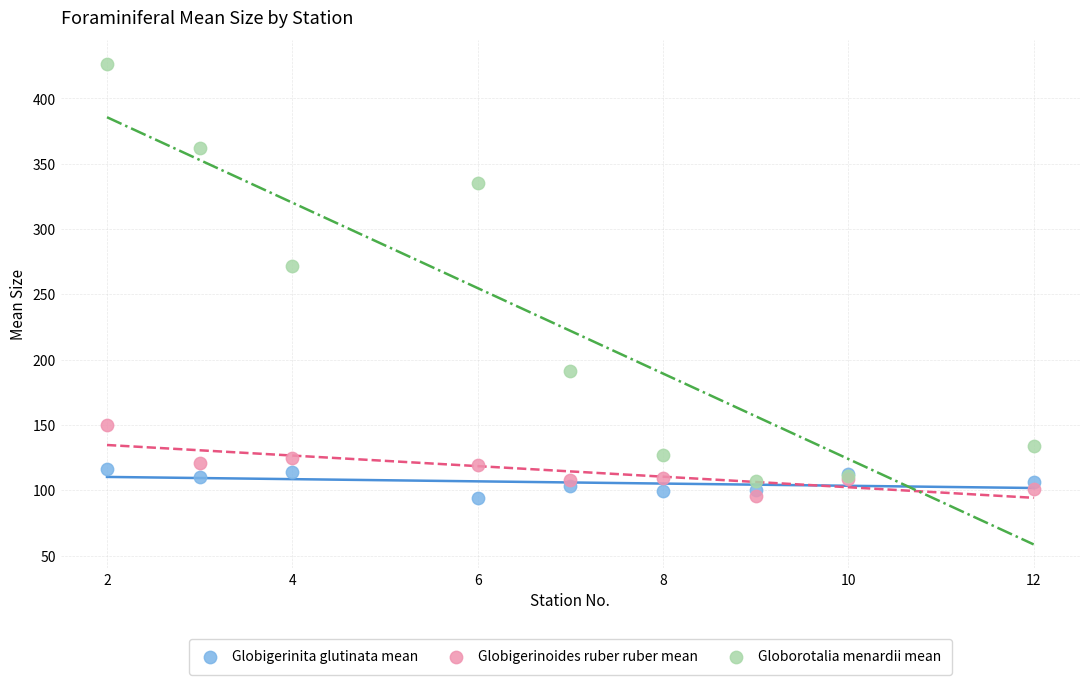

In the Globorotalia menardii mean series, what Y value is closest to 266?

271.7